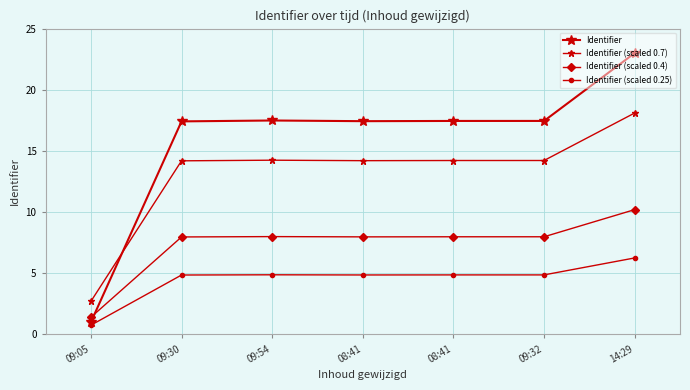

What is the label of the 7th point from the right?

09:05